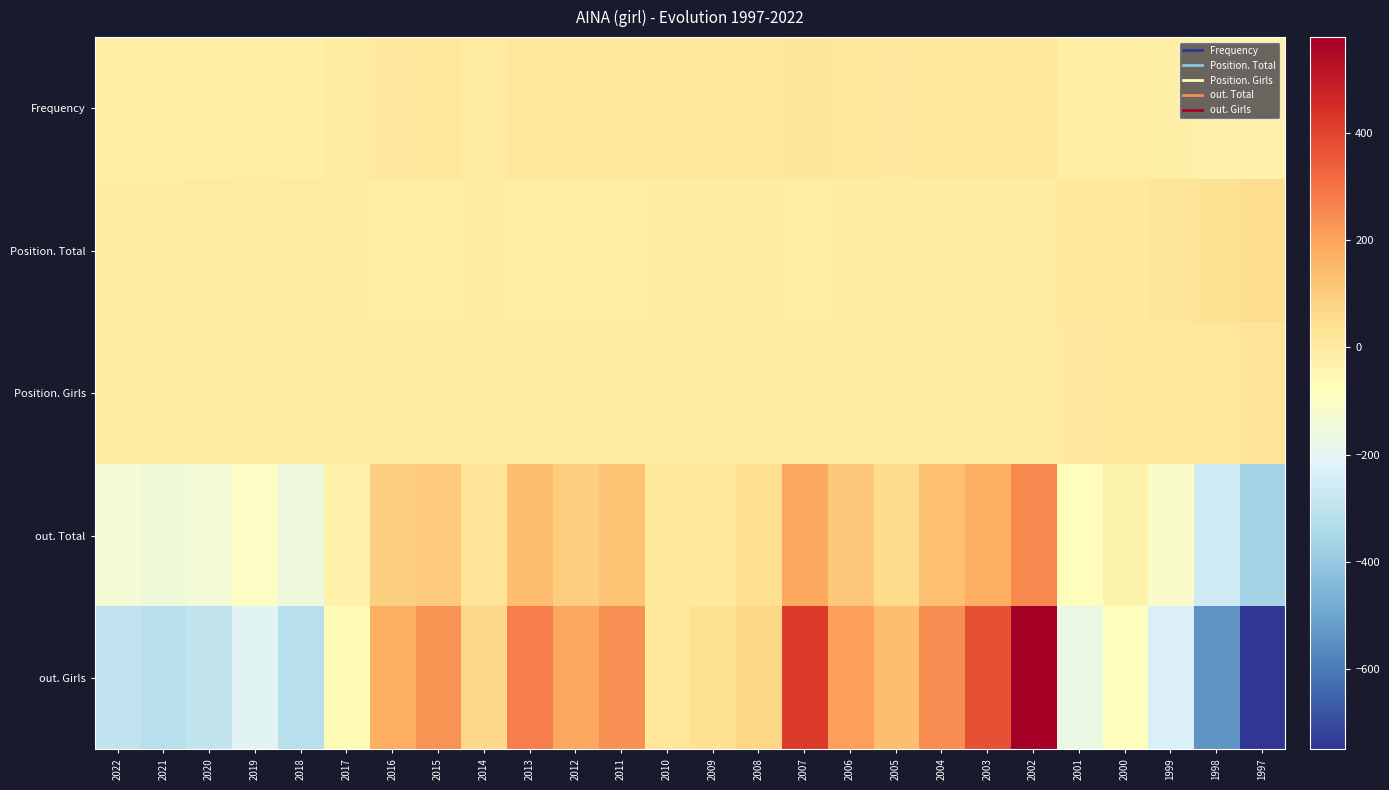

Reading left to right, list all the values displayed in this chart.

Frequency: 2022=-16.4	2021=-16.4	2020=-14.4	2019=-11.4	2018=-13.4	2017=-3.4	2016=5.6	2015=9.6	2014=2.6	2013=11.6	2012=12.6	2011=17.6	2010=11.6	2009=11.6	2008=17.6	2007=22.6	2006=16.6	2005=6.6	2004=10.6	2003=10.6	2002=8.6	2001=-13.4	2000=-11.4	1999=-18.4	1998=-26.4	1997=-31.4
Position. Total: 2022=-6.5	2021=-2.5	2020=-0.5	2019=-5.5	2018=0.5	2017=-7.5	2016=-11.5	2015=-9.5	2014=-7.5	2013=-10.5	2012=-8.5	2011=-11.5	2010=-3.5	2009=-2.5	2008=-4.5	2007=-10.5	2006=-5.5	2005=-4.5	2004=-4.5	2003=-4.5	2002=-6.5	2001=13.5	2000=12.5	1999=18.5	1998=29.5	1997=53.5
Position. Girls: 2022=-4.7	2021=-1.7	2020=1.3	2019=-3.7	2018=0.3	2017=-4.7	2016=-5.7	2015=-4.7	2014=-3.7	2013=-5.7	2012=-4.7	2011=-4.7	2010=-1.7	2009=-1.7	2008=-1.7	2007=-4.7	2006=-3.7	2005=-2.7	2004=-2.7	2003=-2.7	2002=-1.7	2001=7.3	2000=8.3	1999=8.3	1998=15.3	1997=25.3
out. Total: 2022=-136.6	2021=-149.6	2020=-138.6	2019=-96.6	2018=-153.6	2017=-27.6	2016=89.4	2015=105.4	2014=24.4	2013=133.4	2012=94.4	2011=118.4	2010=11.4	2009=8.4	2008=45.4	2007=187.4	2006=110.4	2005=56.4	2004=128.4	2003=177.4	2002=256.4	2001=-78.6	2000=-34.6	1999=-107.6	1998=-261.6	1997=-361.6
out. Girls: 2022=-295.5	2021=-316.5	2020=-288.5	2019=-208.5	2018=-315.5	2017=-67.5	2016=178.5	2015=231.5	2014=67.5	2013=274.5	2012=192.5	2011=237.5	2010=14.5	2009=40.5	2008=74.5	2007=418.5	2006=206.5	2005=133.5	2004=242.5	2003=373.5	2002=578.5	2001=-171.5	2000=-81.5	1999=-230.5	1998=-540.5	1997=-749.5